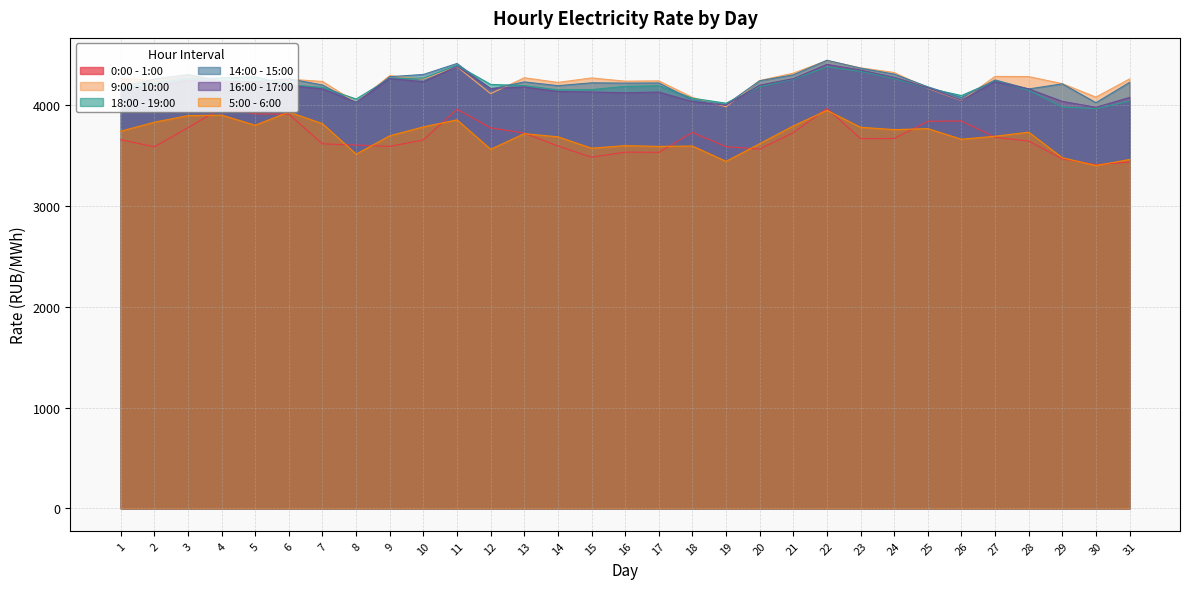

How many lines are shown in the chart?

6